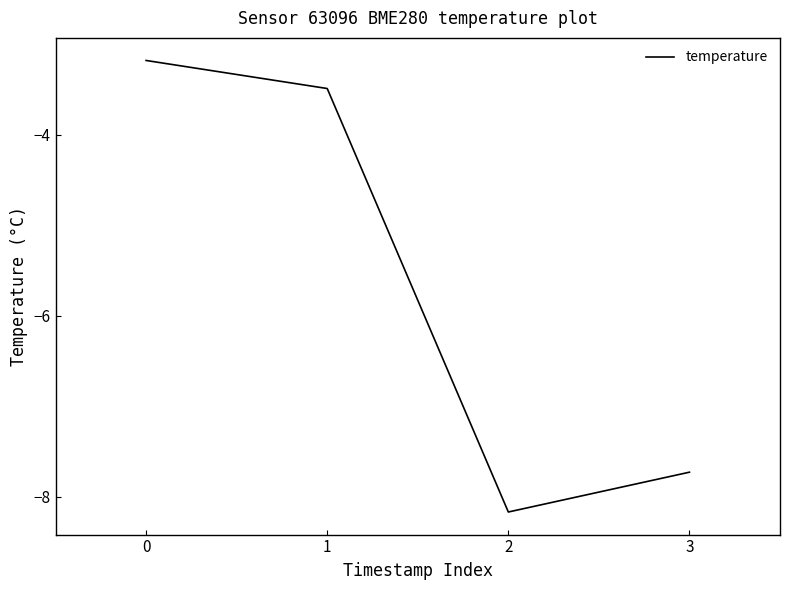

What is the average value?

-5.6